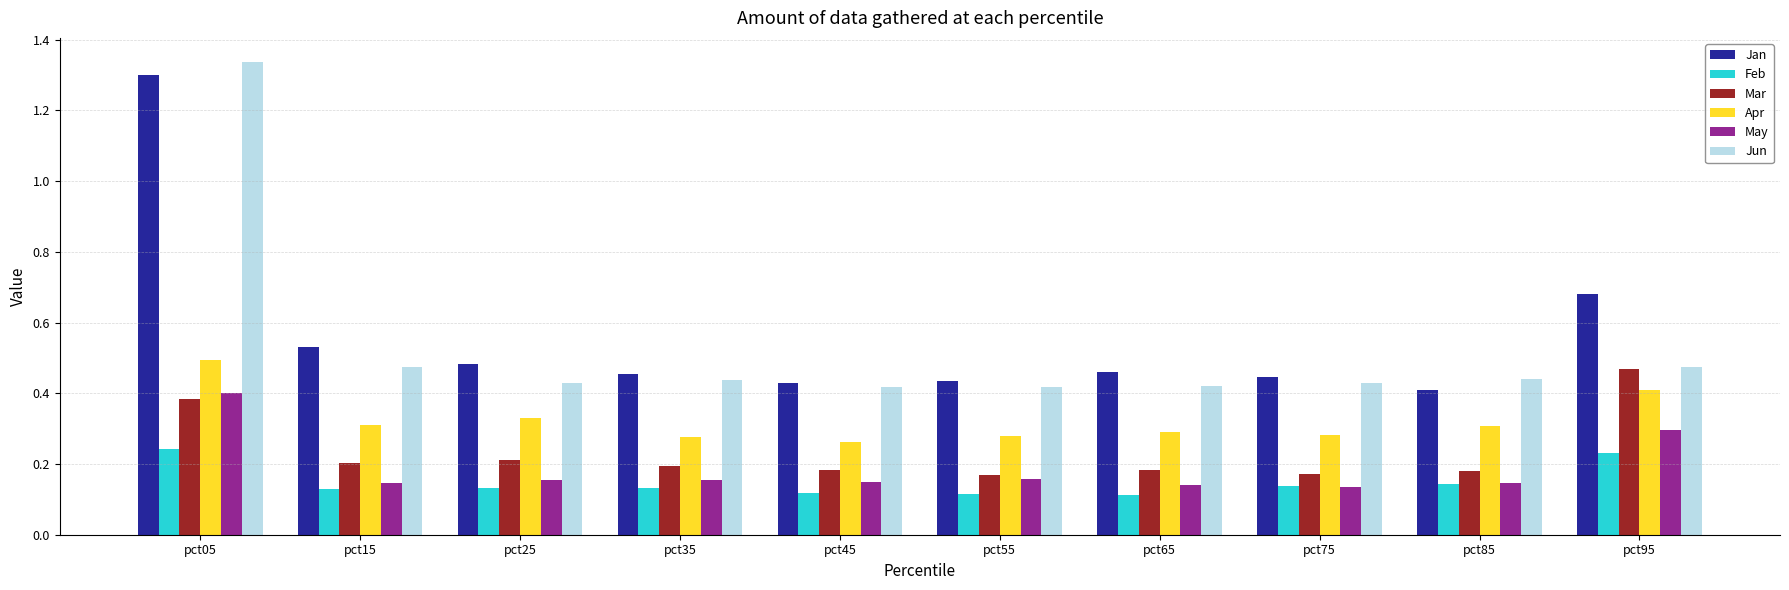

The value of Jun at pct95 is 0.5. True or false?

True